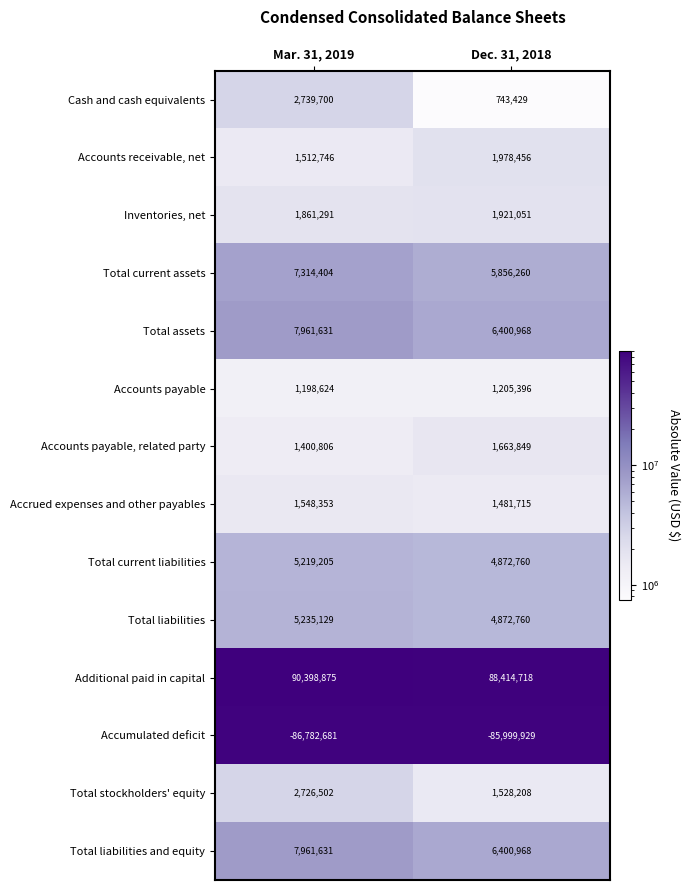

Reading left to right, list all the values displayed in this chart.

Cash and cash equivalents: Mar. 31, 2019=2739700	Dec. 31, 2018=743429
Accounts receivable, net: Mar. 31, 2019=1512746	Dec. 31, 2018=1978456
Inventories, net: Mar. 31, 2019=1861291	Dec. 31, 2018=1921051
Total current assets: Mar. 31, 2019=7314404	Dec. 31, 2018=5856260
Total assets: Mar. 31, 2019=7961631	Dec. 31, 2018=6400968
Accounts payable: Mar. 31, 2019=1198624	Dec. 31, 2018=1205396
Accounts payable, related party: Mar. 31, 2019=1400806	Dec. 31, 2018=1663849
Accrued expenses and other payables: Mar. 31, 2019=1548353	Dec. 31, 2018=1481715
Total current liabilities: Mar. 31, 2019=5219205	Dec. 31, 2018=4872760
Total liabilities: Mar. 31, 2019=5235129	Dec. 31, 2018=4872760
Additional paid in capital: Mar. 31, 2019=90398875	Dec. 31, 2018=88414718
Accumulated deficit: Mar. 31, 2019=-86782681	Dec. 31, 2018=-85999929
Total stockholders' equity: Mar. 31, 2019=2726502	Dec. 31, 2018=1528208
Total liabilities and equity: Mar. 31, 2019=7961631	Dec. 31, 2018=6400968